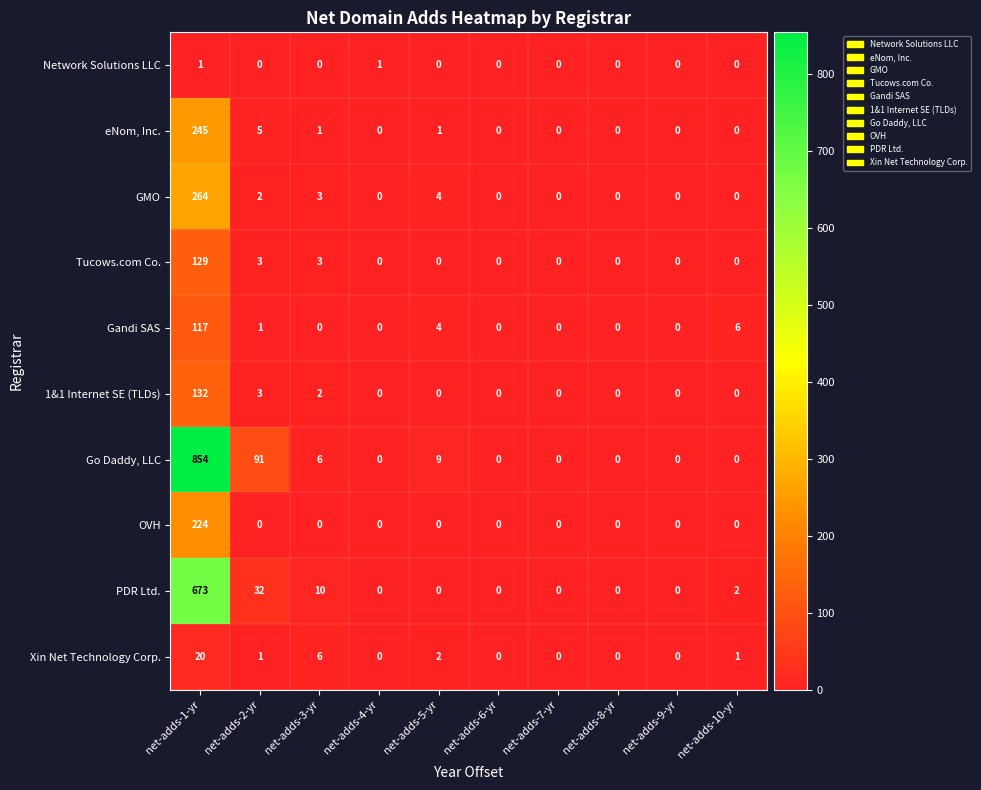

True or false: PDR Ltd. has a value of 10 at net-adds-3-yr.

True